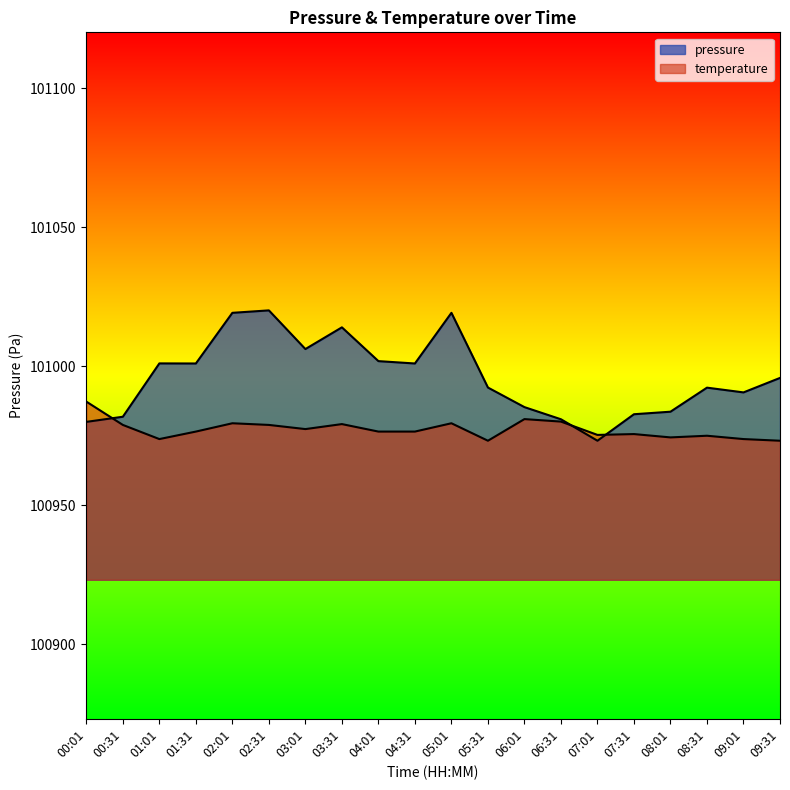

Count the number of data series in this chart.

2